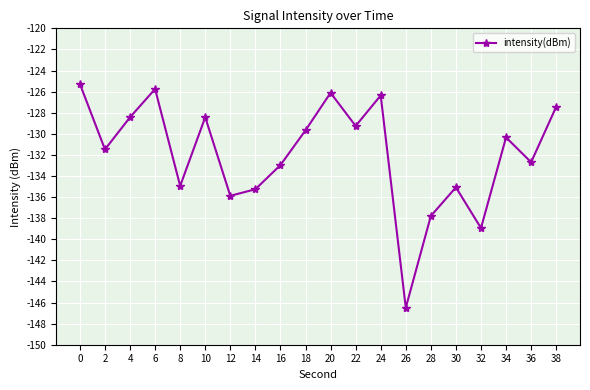

Where is the first local maximum?

6